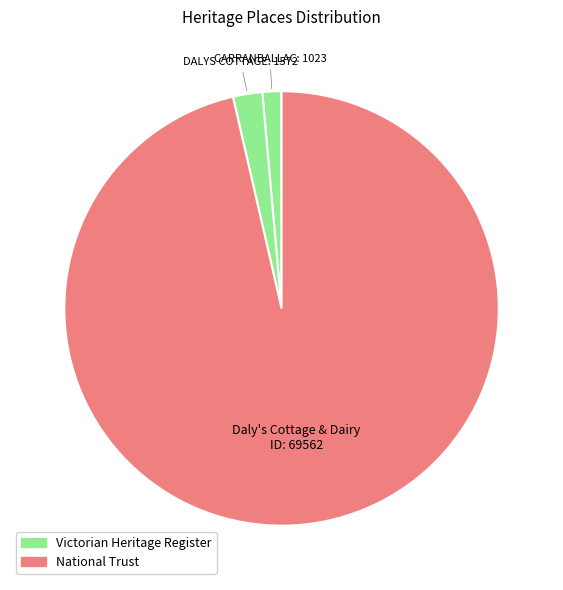

How many slices are in this pie chart?

3